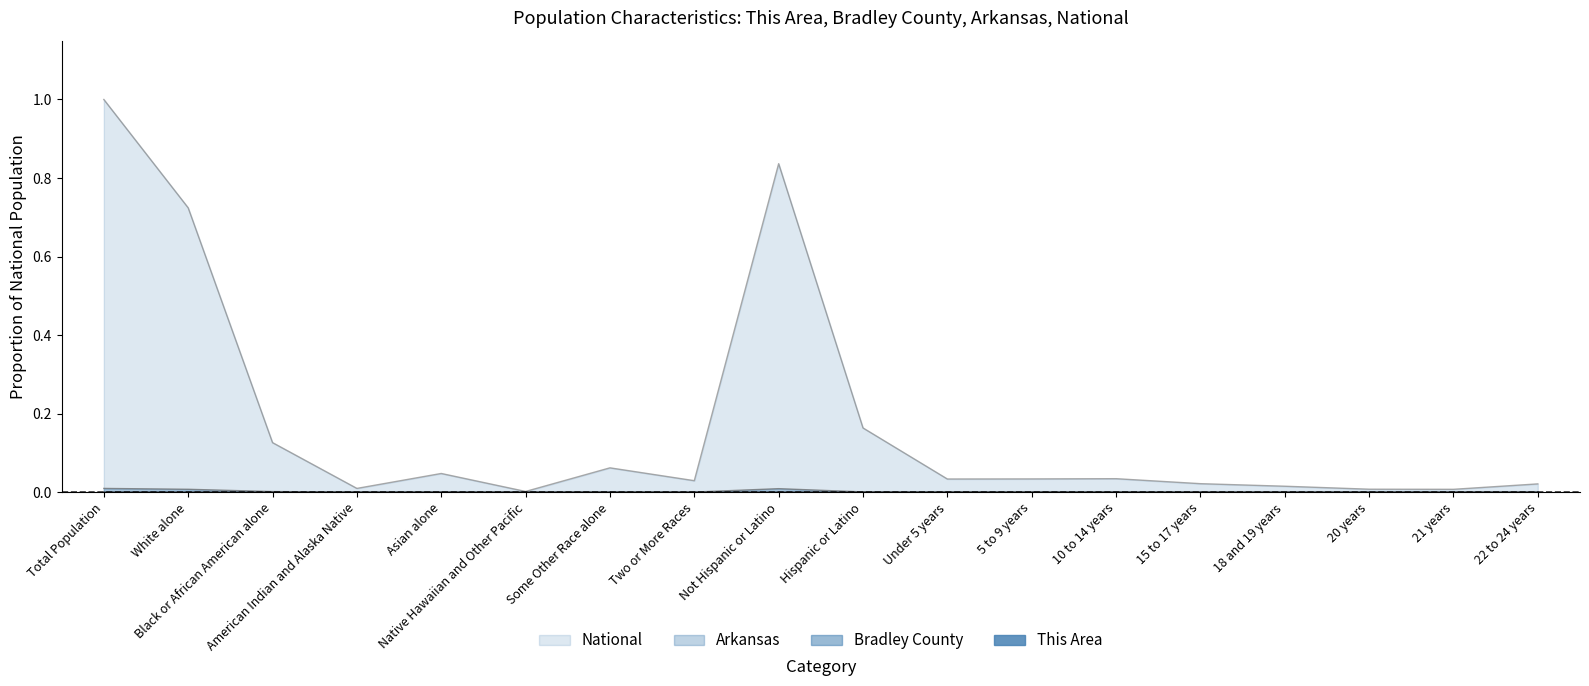

Between Native Hawaiian and Other Pacific and 5 to 9 years, which series saw the biggest shift?

National